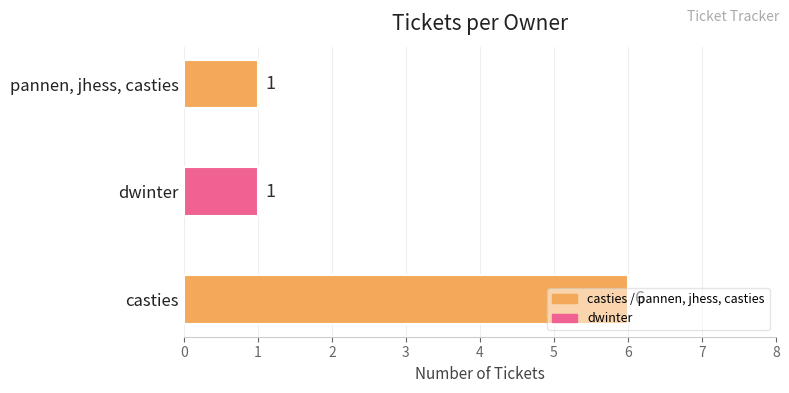

What is the difference between the maximum and minimum values?

5